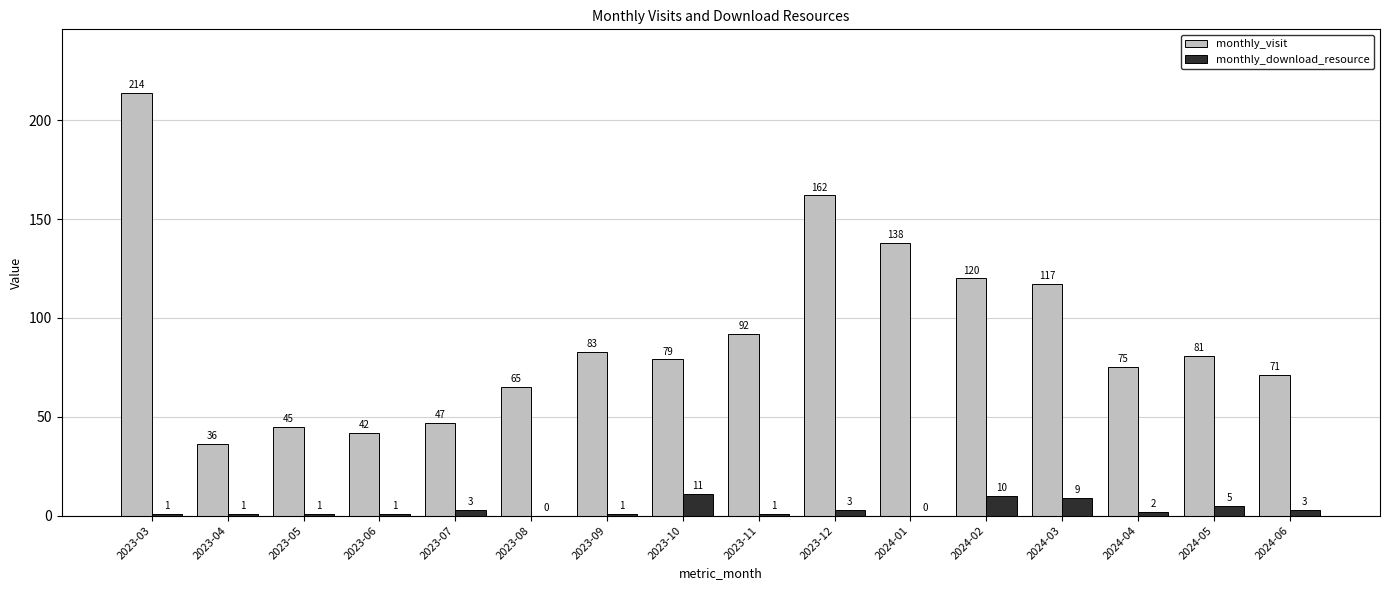

Which series changed the most between 2023-05 and 2024-03?

monthly_visit